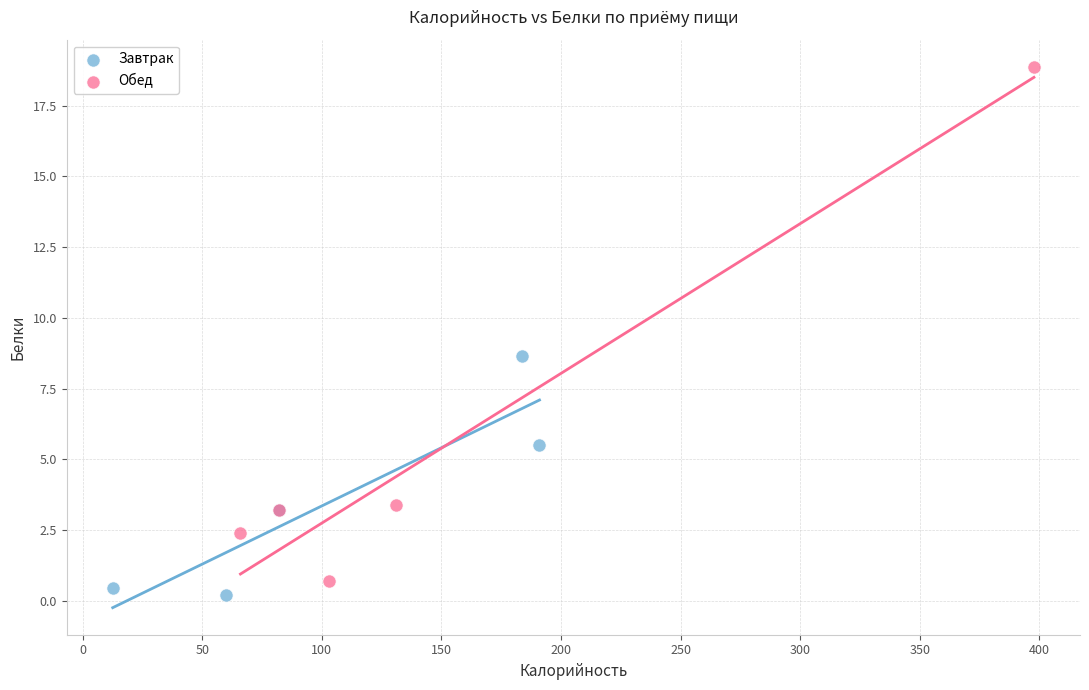

Which series contains the highest Y value?

Обед